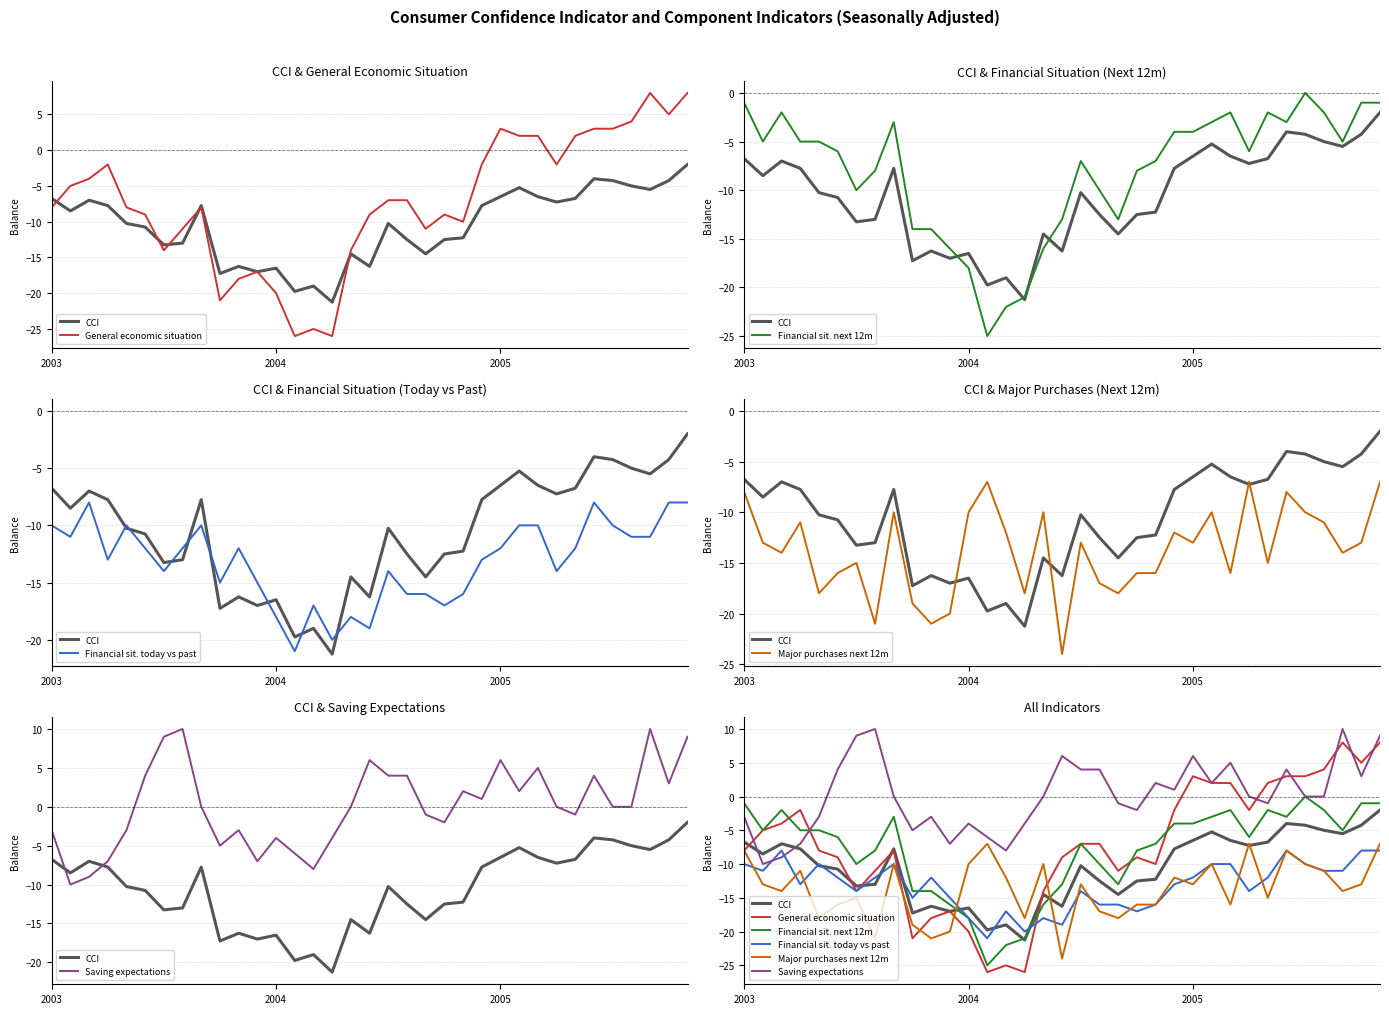

True or false: Financial sit. today vs past has more than 0 interior local peaks.

True